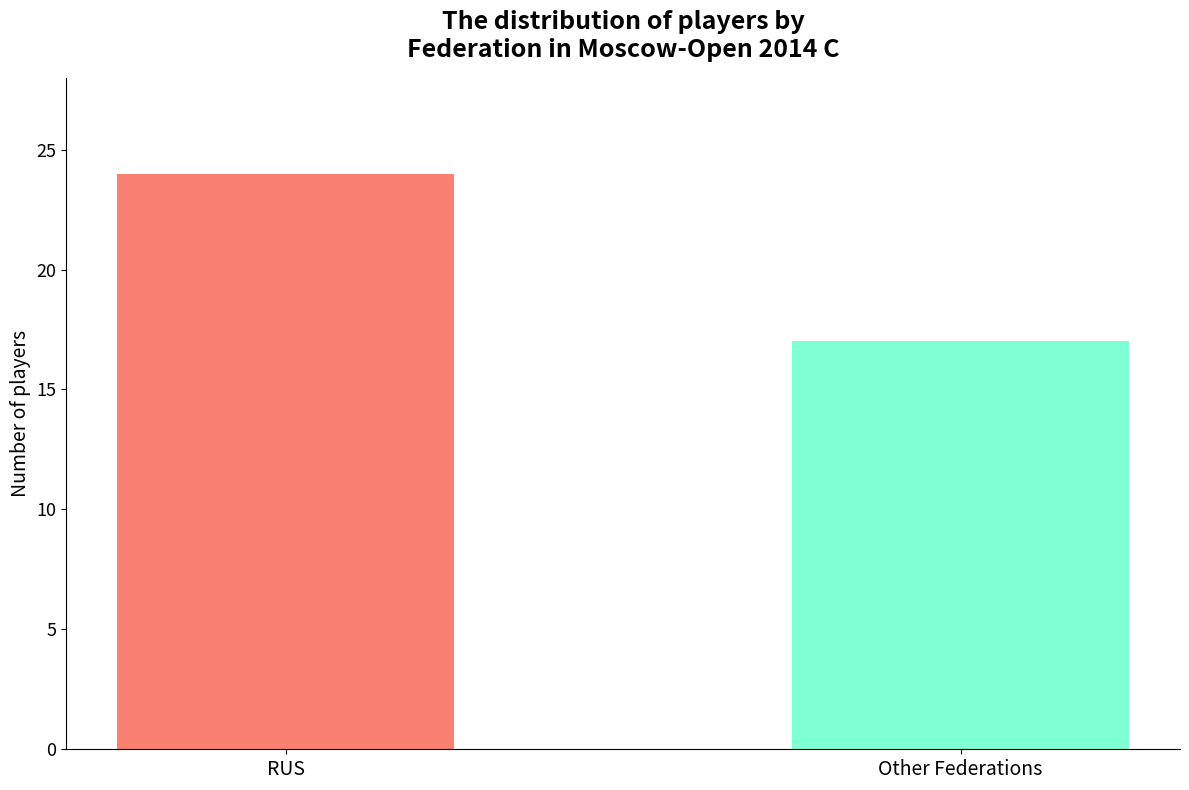

List the labels in order of value, largest first.

RUS, Other